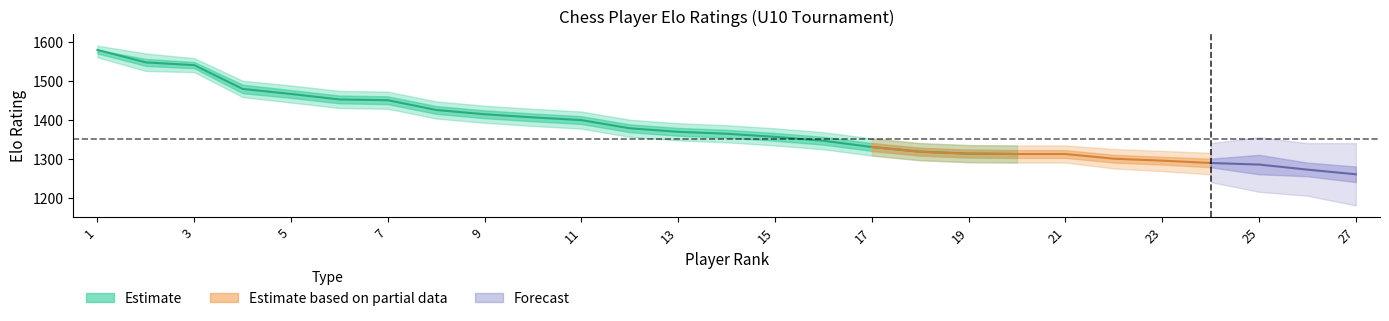

What is the sum of all values?

28243